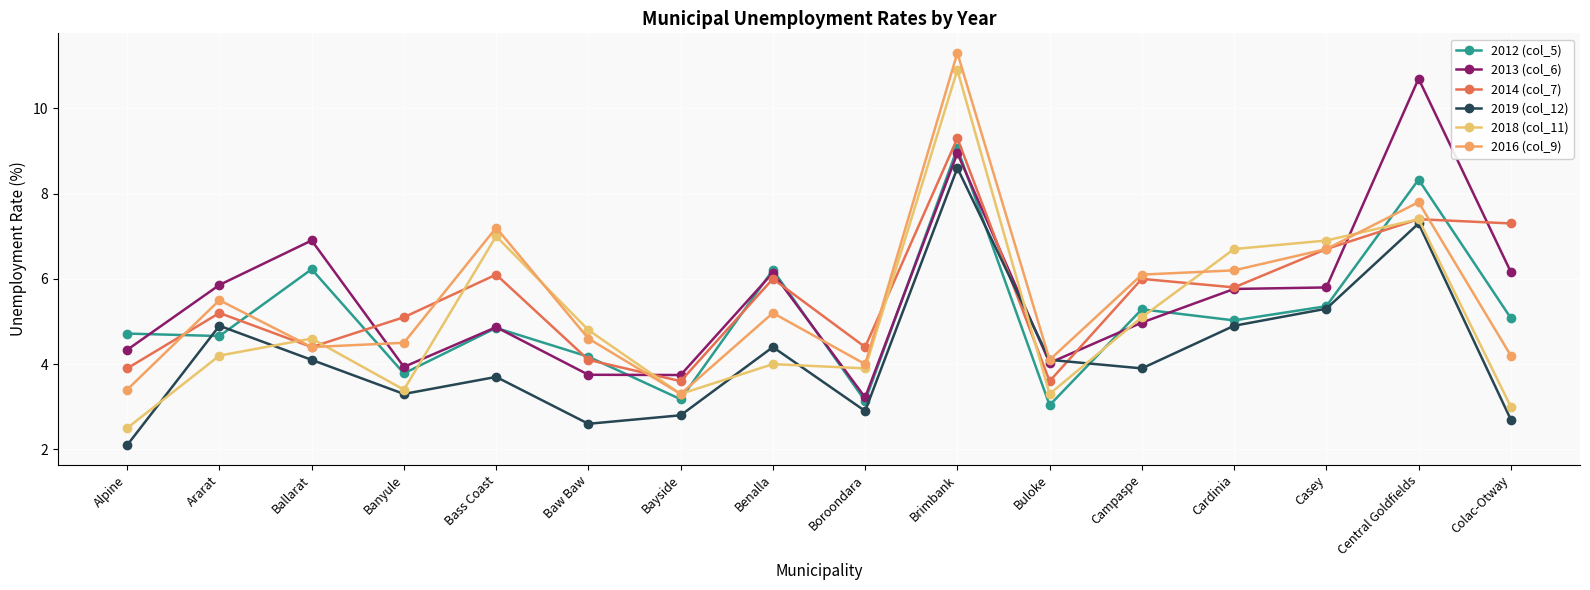

What is the value of the 2019 (col_12) point at the 15th from the left?

7.3